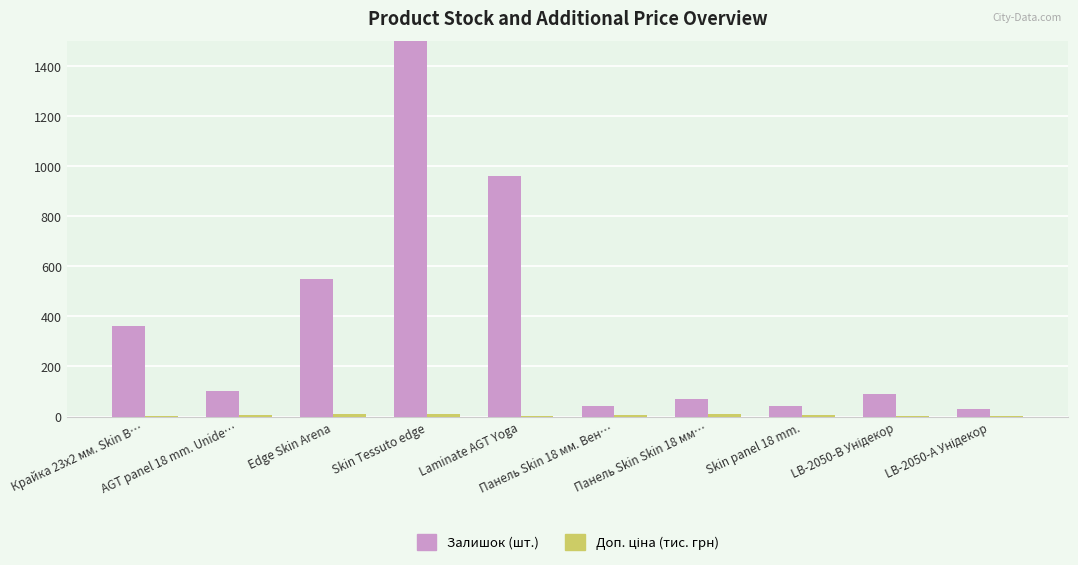

What is the sum of the Доп. ціна (тис. грн) values at Крайка 23x2 мм. Skin В… and Skin Tessuto edge?

14.5